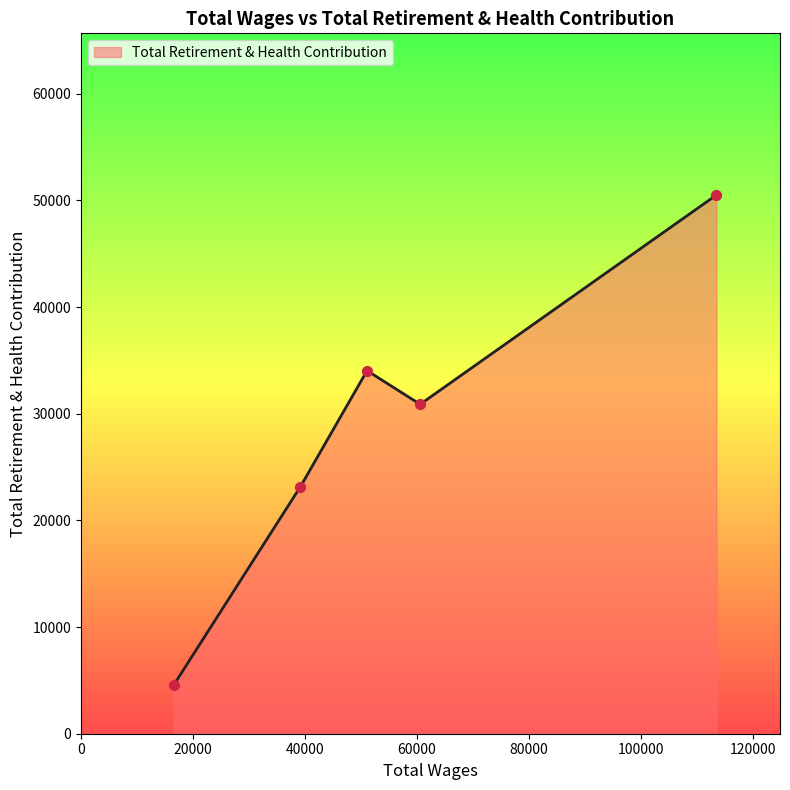

True or false: there are more than 0 points higher than both neighbors.

True